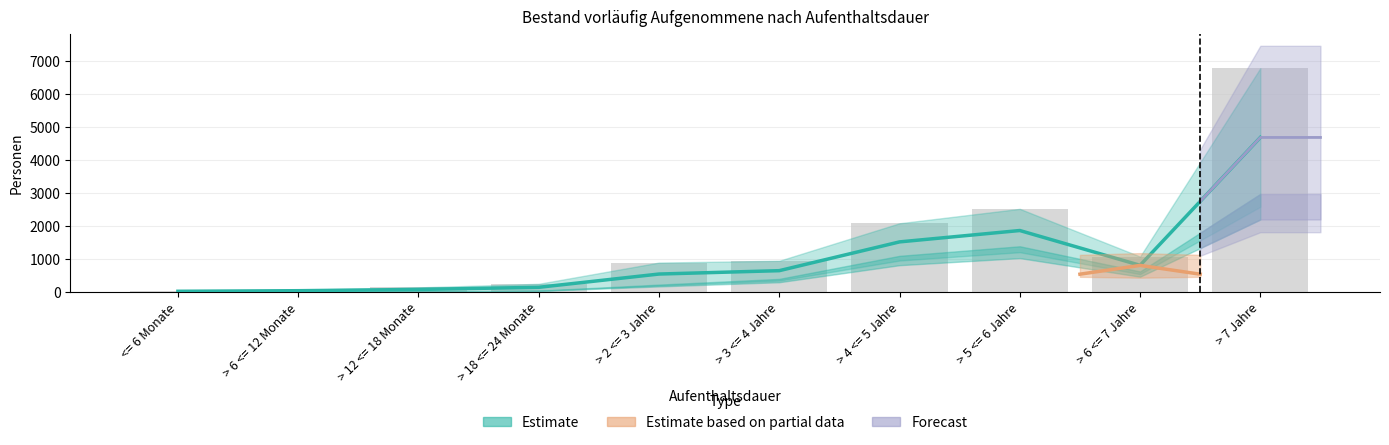

Reading left to right, what are all the values shown in this chart?

11.0	28.5	66.5	131.5	533.5	635.5	1507.0	1851.5	798.0	4670.5